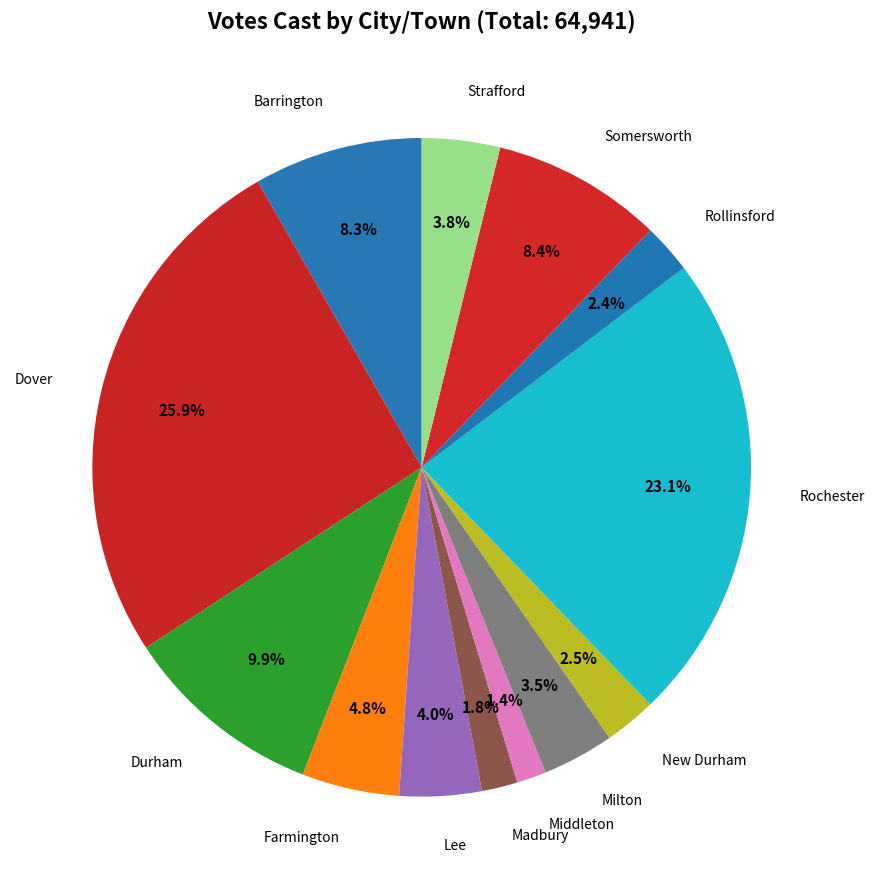

Count the number of slices in the pie.

13